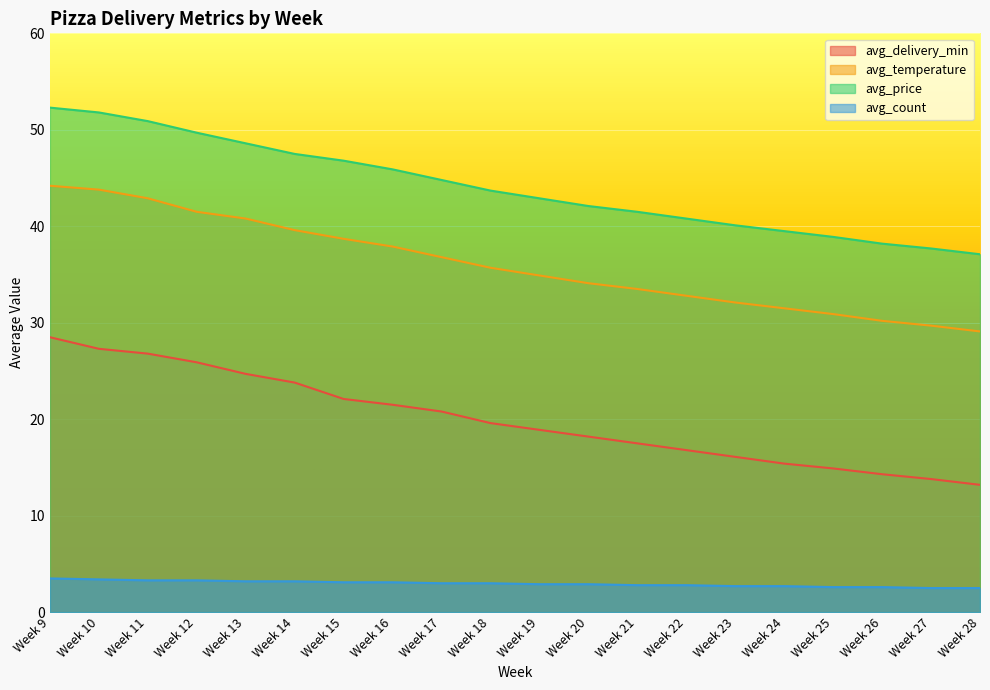

What is the value of the avg_price point at the 6th from the left?

47.5